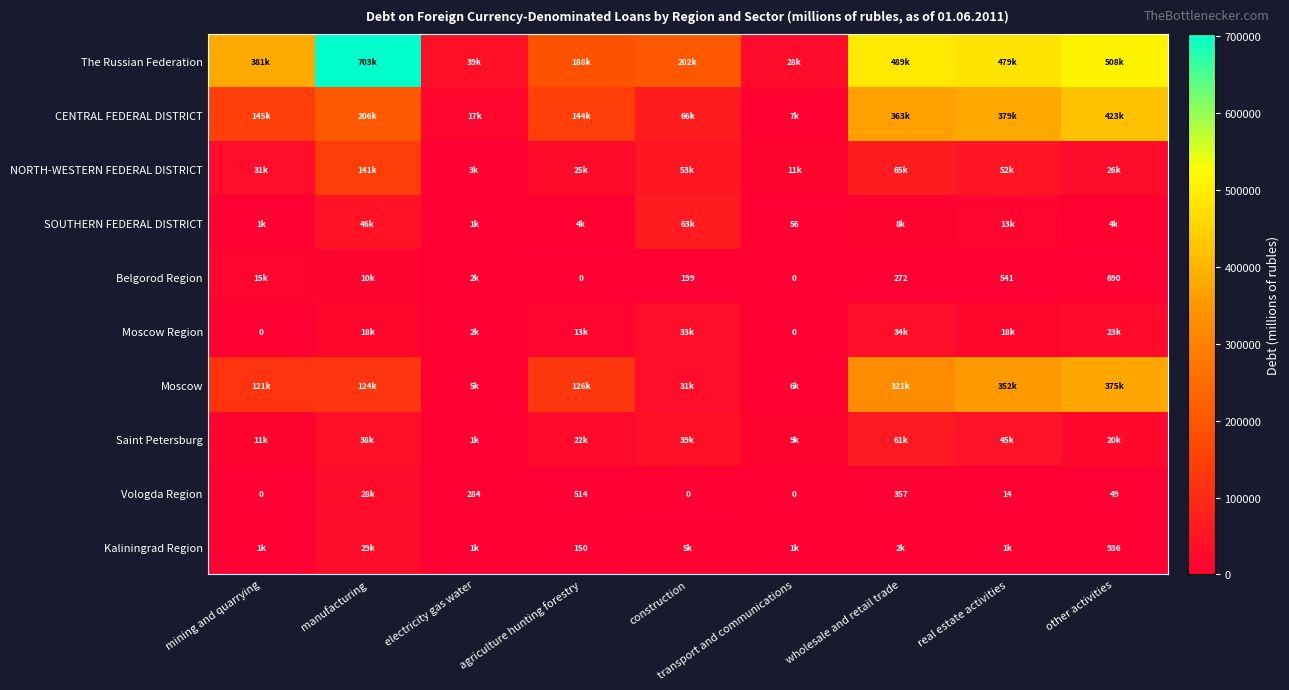

The Belgorod Region series shows 272 at wholesale and retail trade. True or false?

True